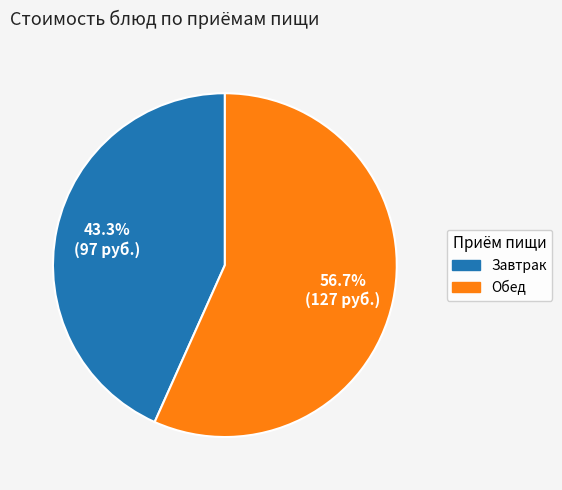

To the nearest percent, what is the difference between the largest and smallest slice percentages?

13%